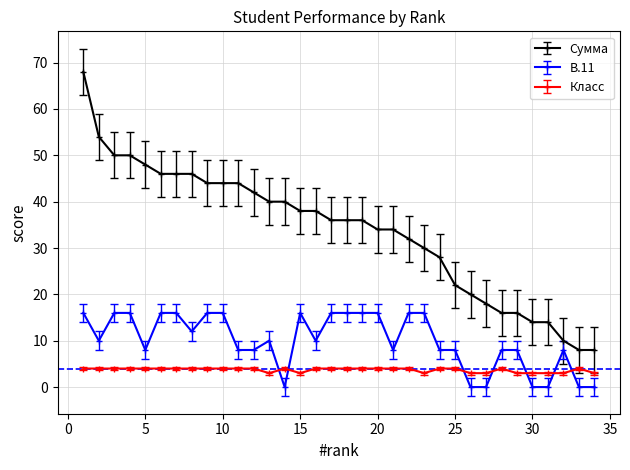

What is the difference between the maximum and minimum values in the В.11 series?

16